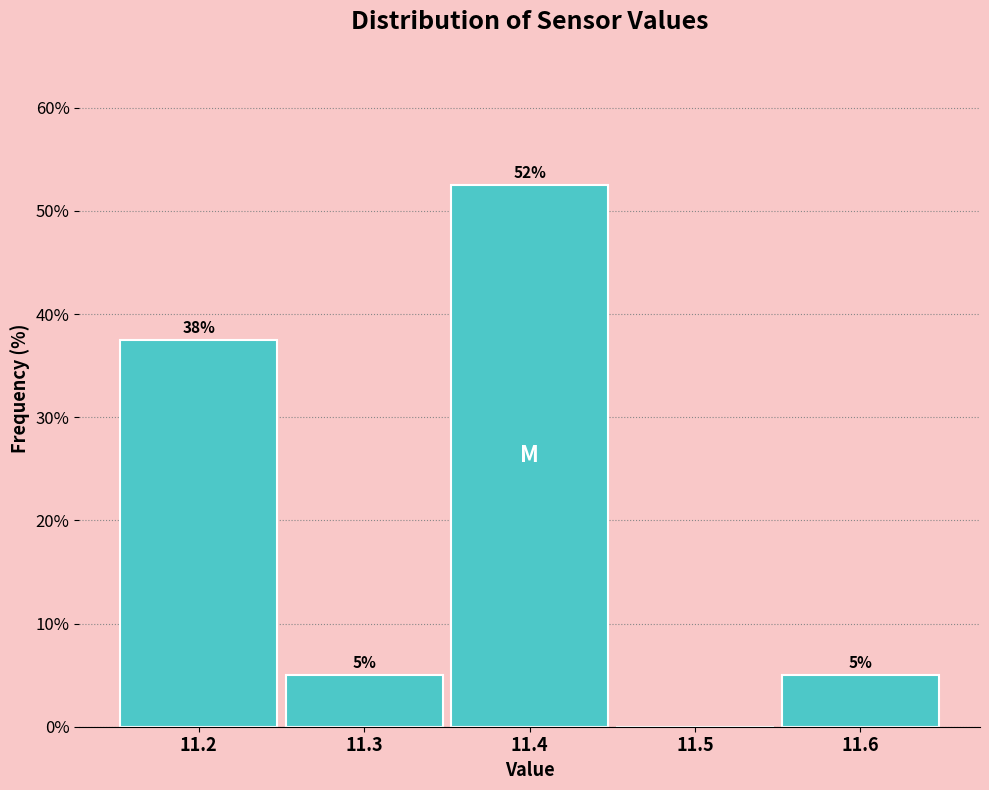

Between 11.6 and 11.2, which is larger?

11.2